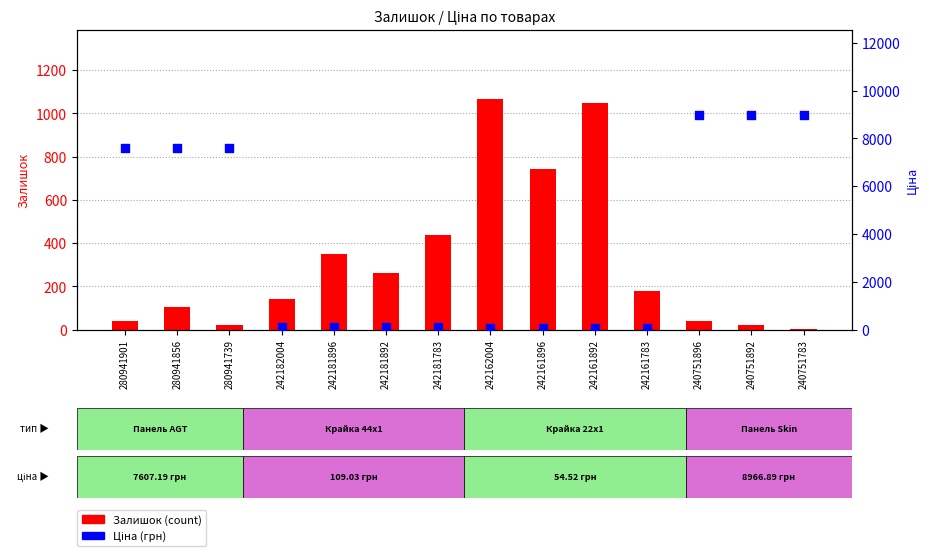

What is the total value across all series at 242161892?

1102.5